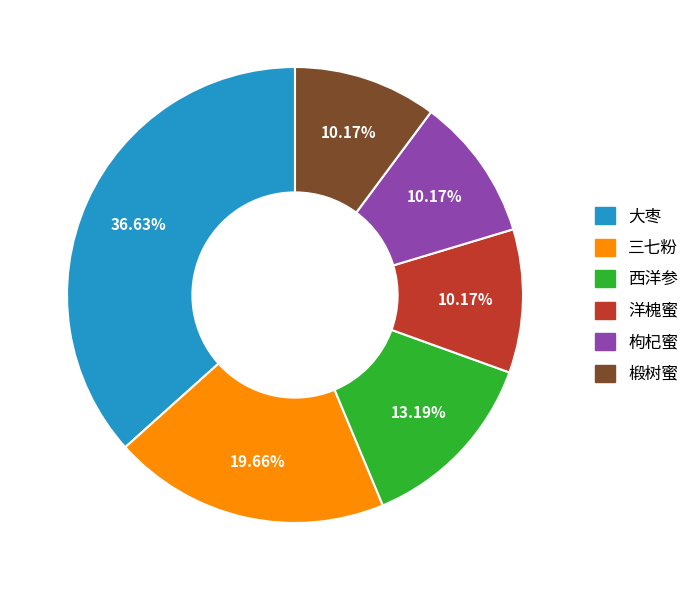

Does any single category account for the majority?

No